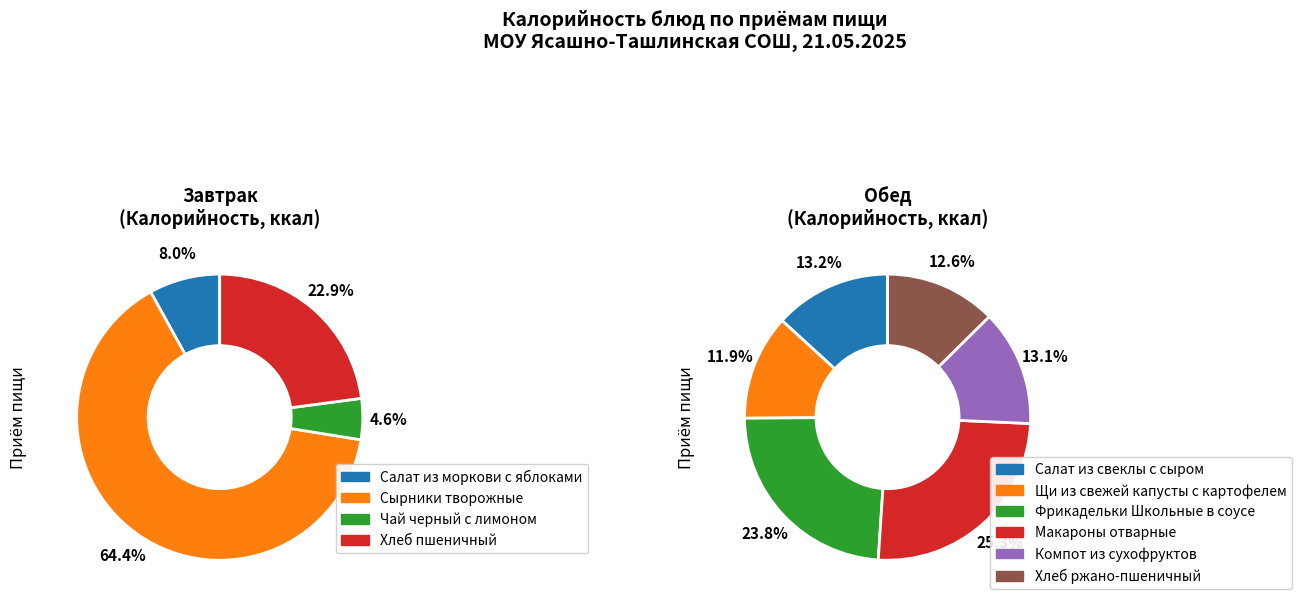

How many slices are in this pie chart?

4